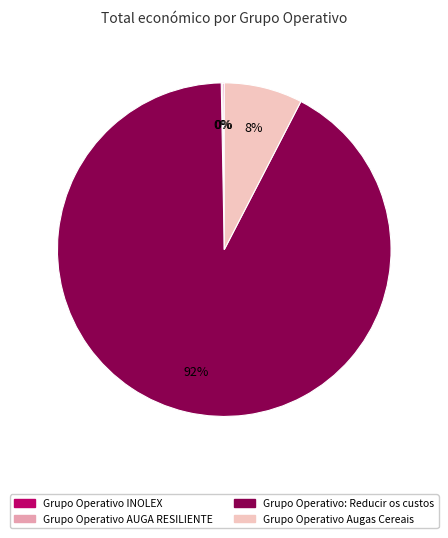

What is the largest slice in the pie chart?

Grupo Operativo: Reducir os custos